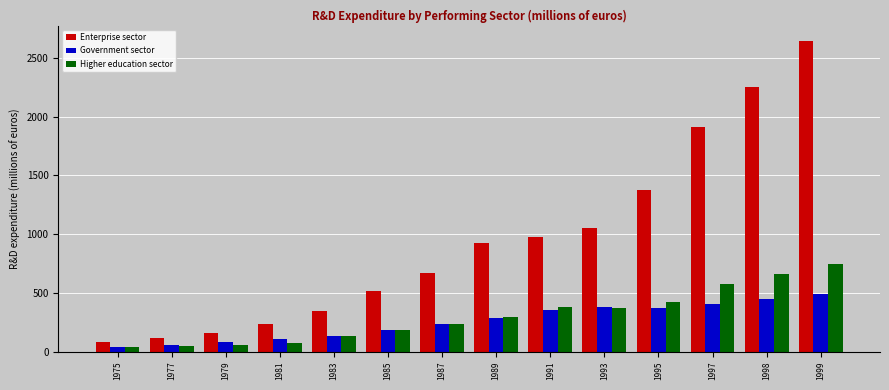

What value does the Enterprise sector series have at 1998?

2252.8